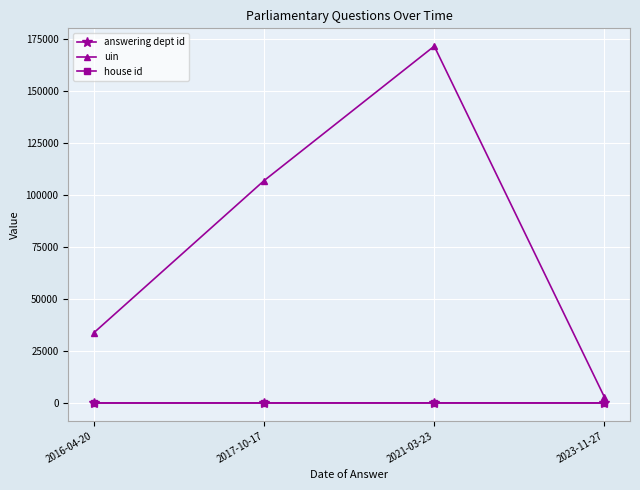

In uin, how many points are higher than both neighbors (excluding endpoints)?

1